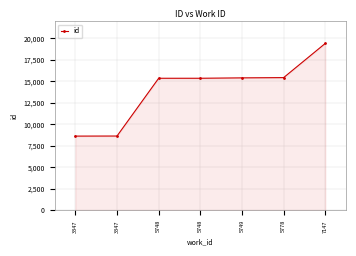

What is the minimum value shown in the chart?

8620